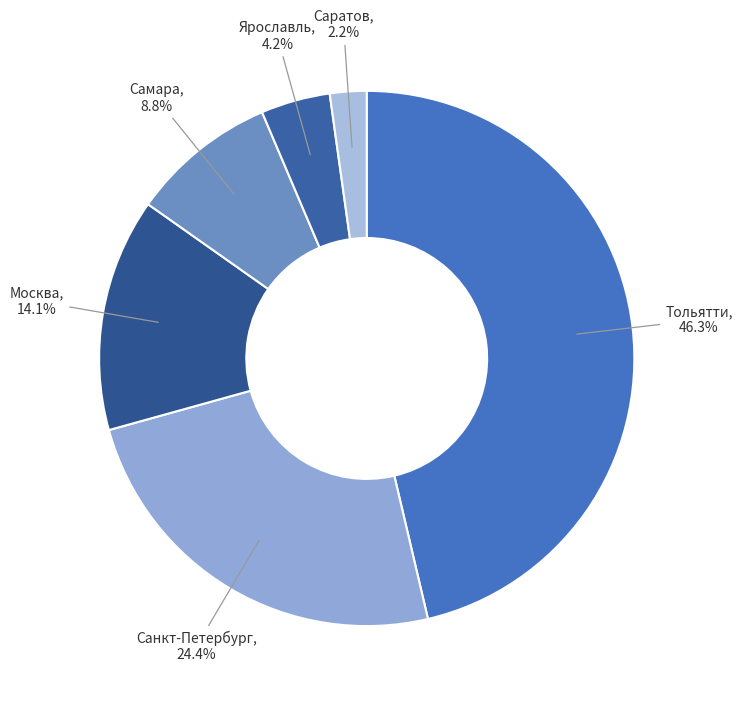

To the nearest percent, what percentage of the pie is Тольятти?

46%